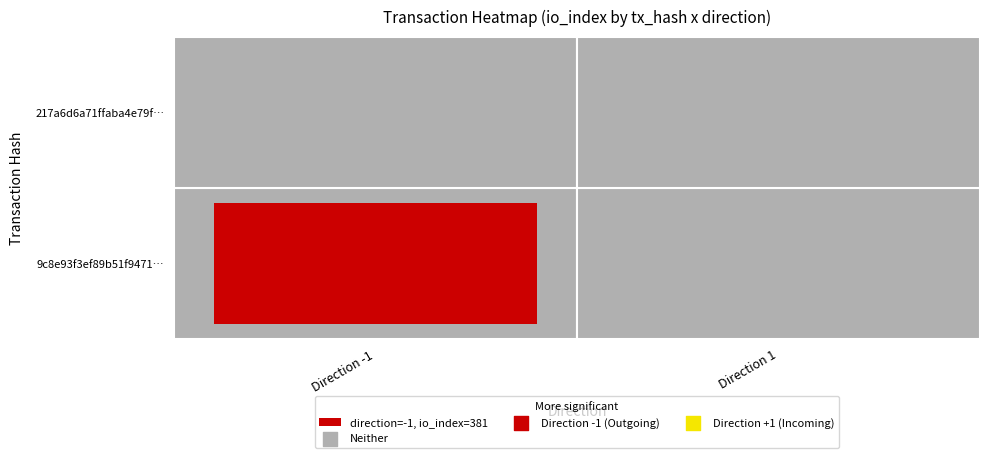

What is the maximum value for 217a6d6a71ffaba4e79f6bc37102be39b35820c?

1